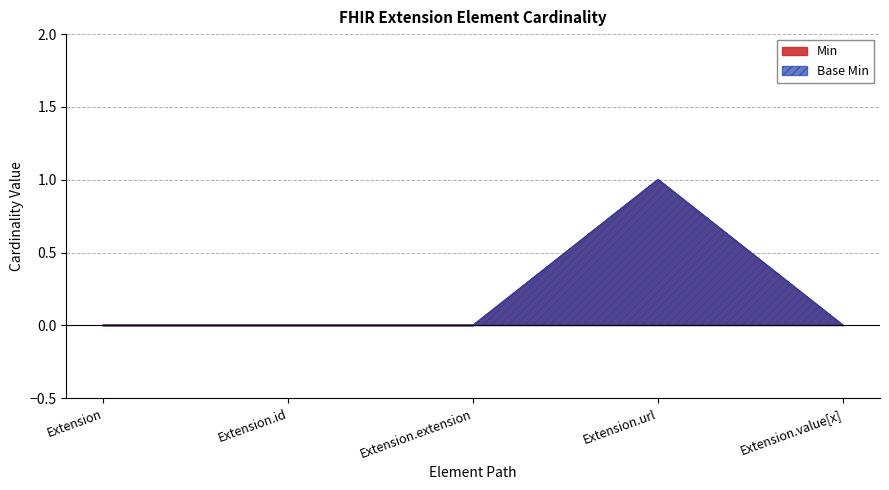

At how many categories does at least one series exceed 0?

1